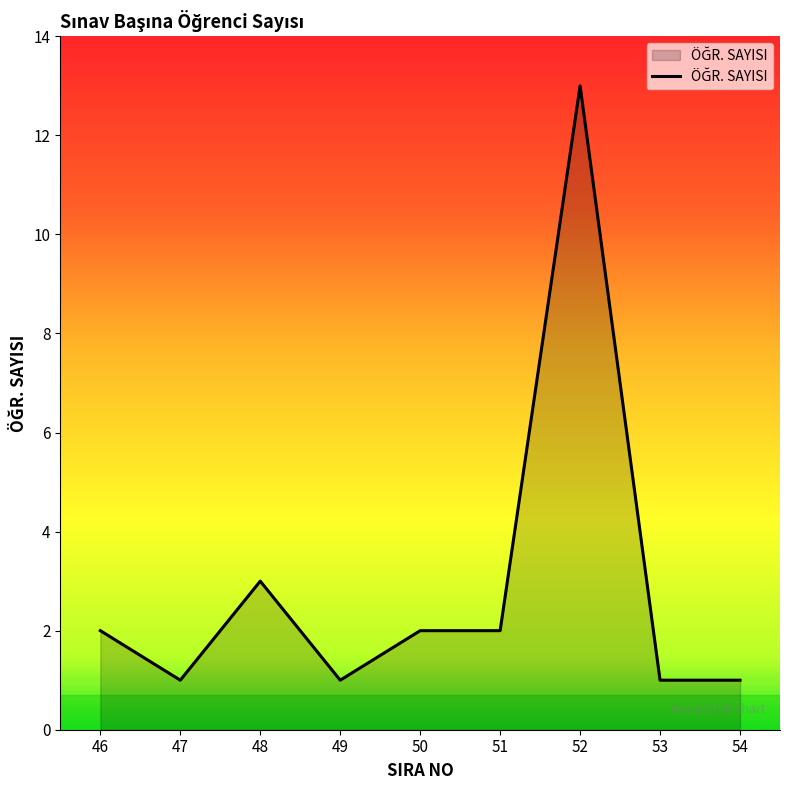

Approximately how many times larger is the value at 53 compared to 48?

0.3